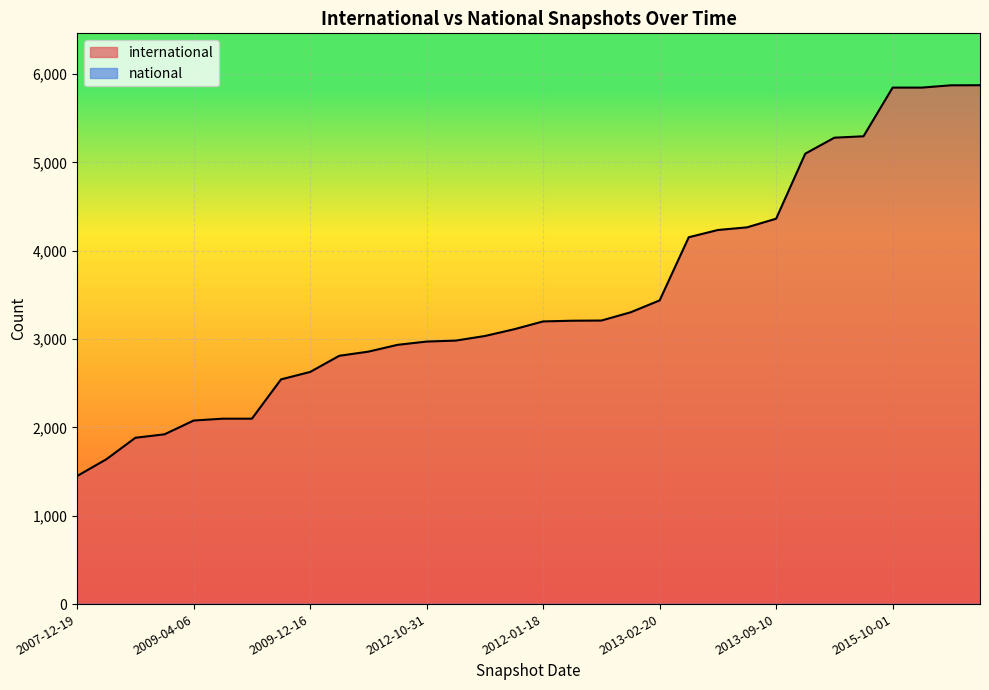

What is the change in value from 2011-02-21 to 2011-06-10?

+173